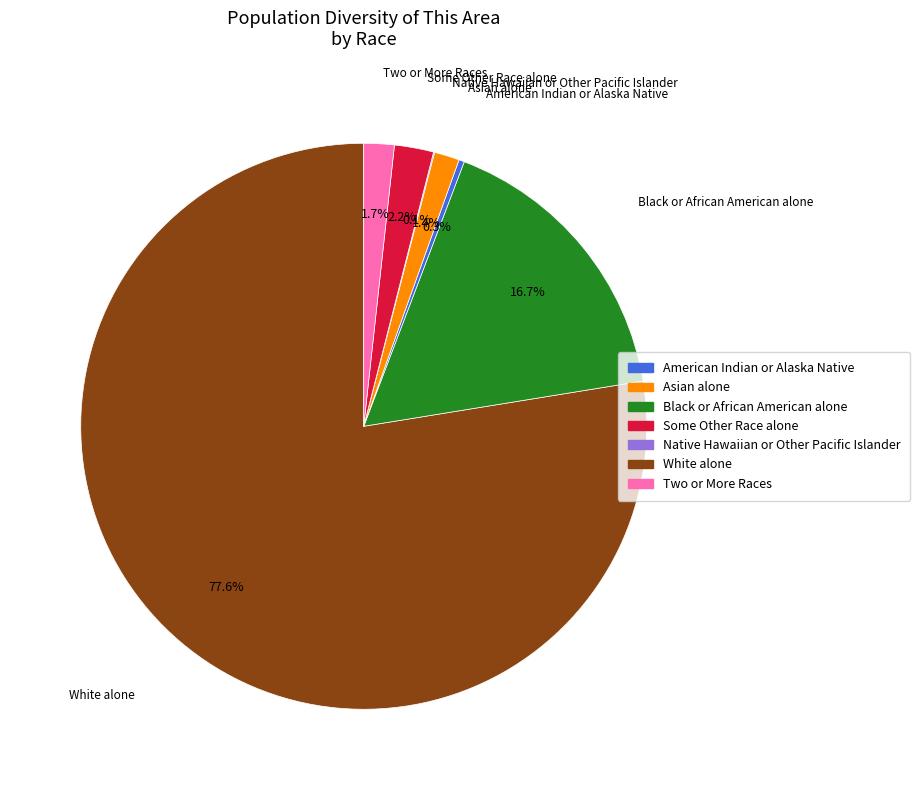

Is there any slice that represents more than half of the pie?

Yes